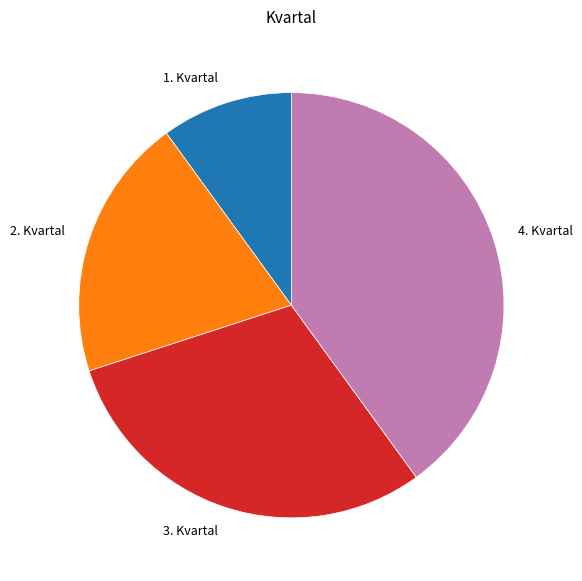

True or false: 2. Kvartal accounts for 7% of the total.

False